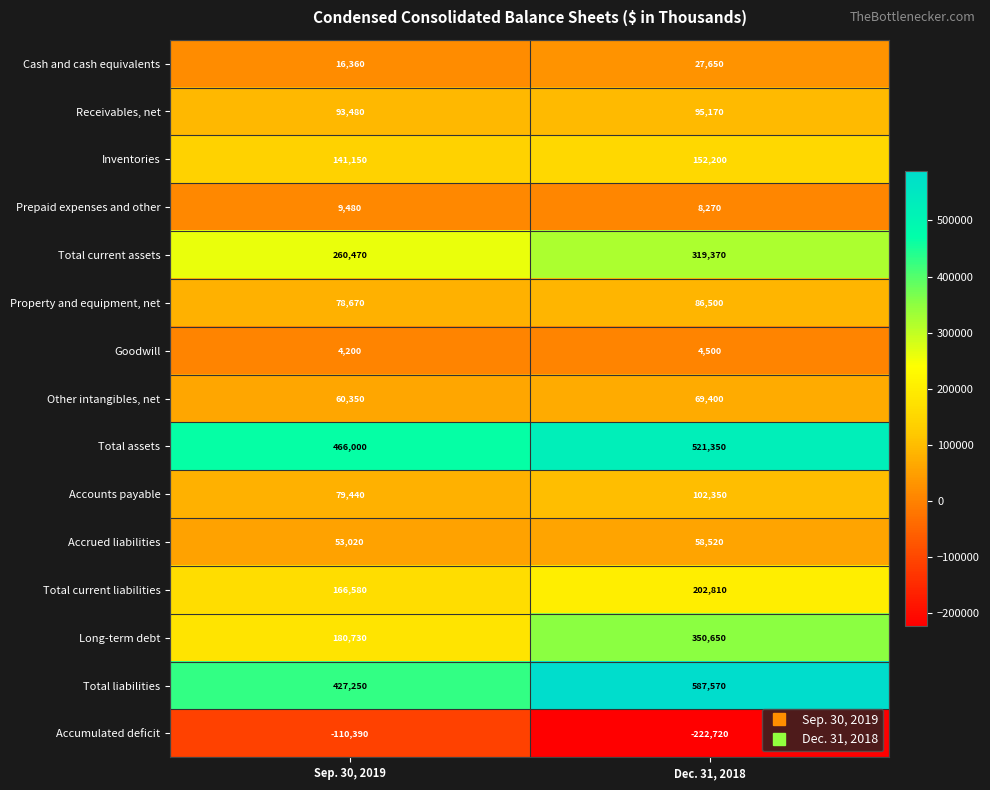

What is the total value across all series at Dec. 31, 2018?

2363590